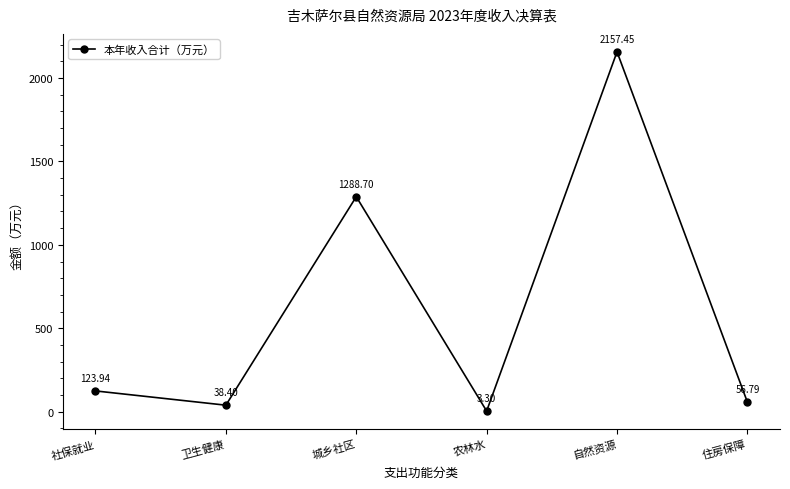

Where is the data nearest to the value 1080?

城乡社区